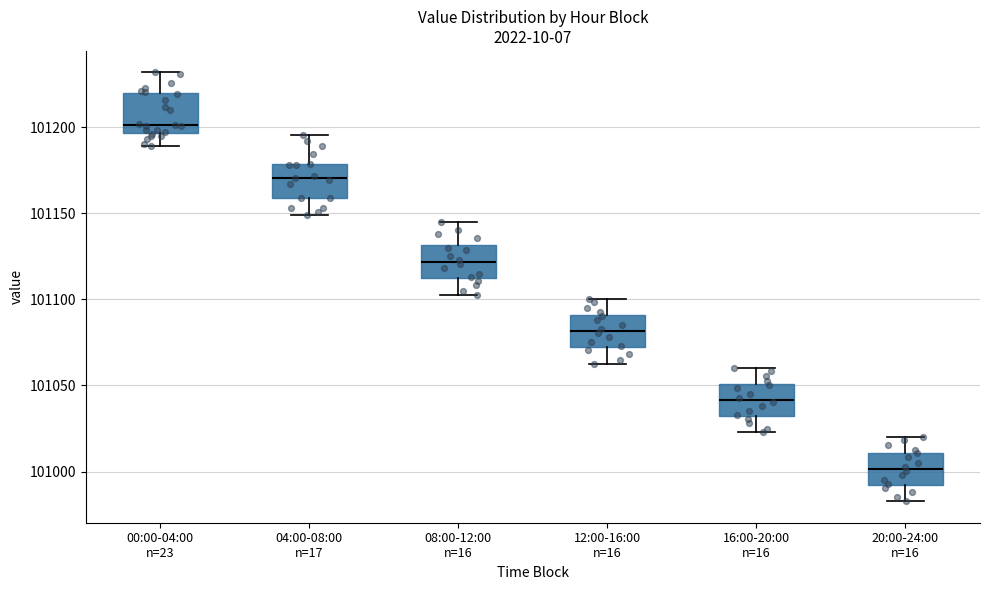

Where is the upper edge of the box for 08:00-12:00 n=16 on the y-axis? The values are not printed on the chart, so give them approximately, as read against the axis.

101130